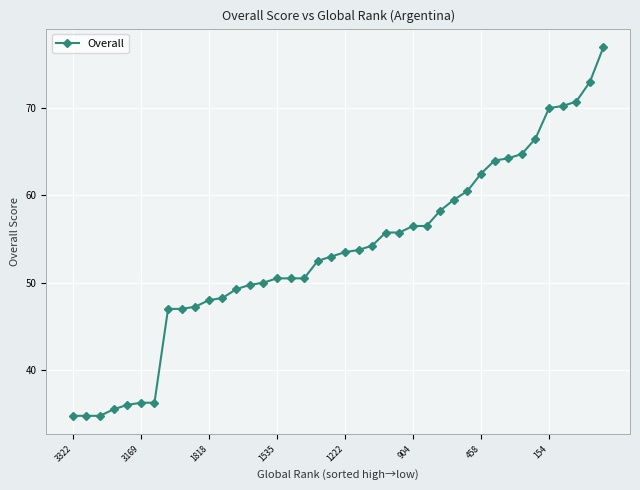

What is the sum of all values?

2139.0